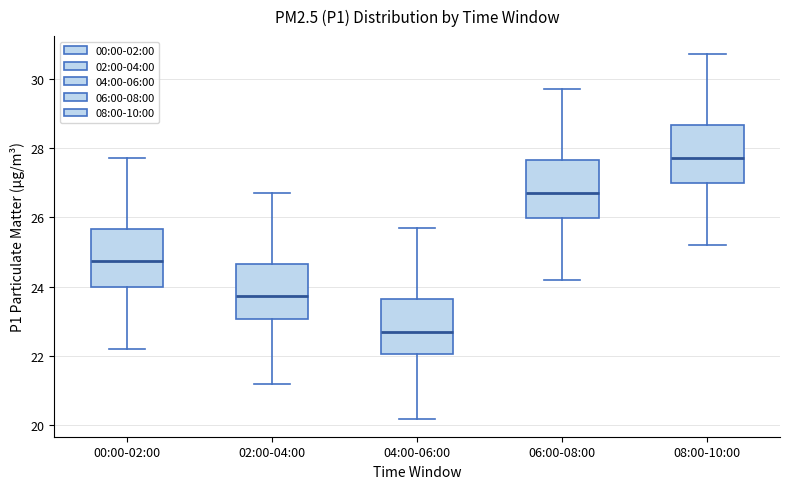

Reading left to right, transcribe this box plot: for each box, give where its median line is, the range the box spans, and where its two whiskers end, as read against the y-axis. The values are not printed on the chart, so give them approximately, as read against the axis.

00:00-02:00: median 24.8, box 24.0 to 25.6, whiskers 22.2 to 27.8
02:00-04:00: median 23.8, box 23.0 to 24.6, whiskers 21.2 to 26.8
04:00-06:00: median 22.8, box 22.0 to 23.6, whiskers 20.2 to 25.8
06:00-08:00: median 26.8, box 26.0 to 27.6, whiskers 24.2 to 29.8
08:00-10:00: median 27.8, box 27.0 to 28.6, whiskers 25.2 to 30.8